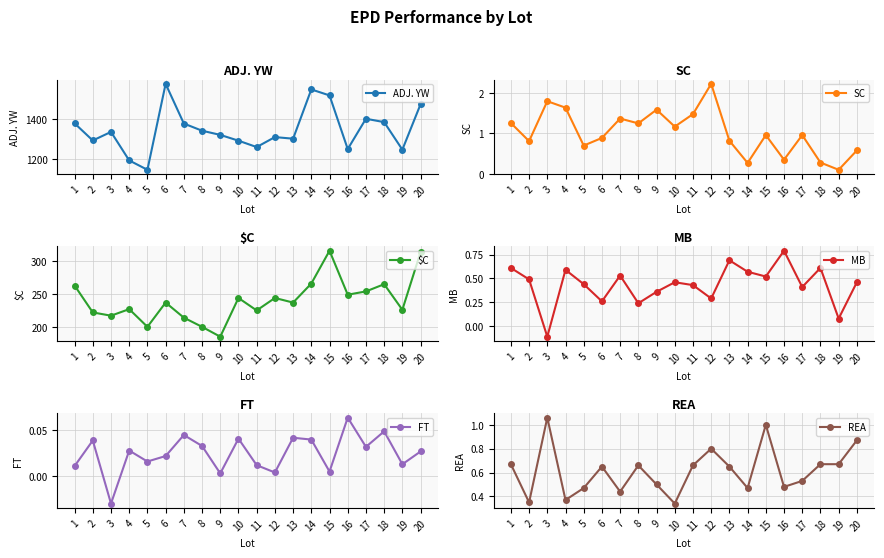

Which has a higher value, 3 or 8?

8